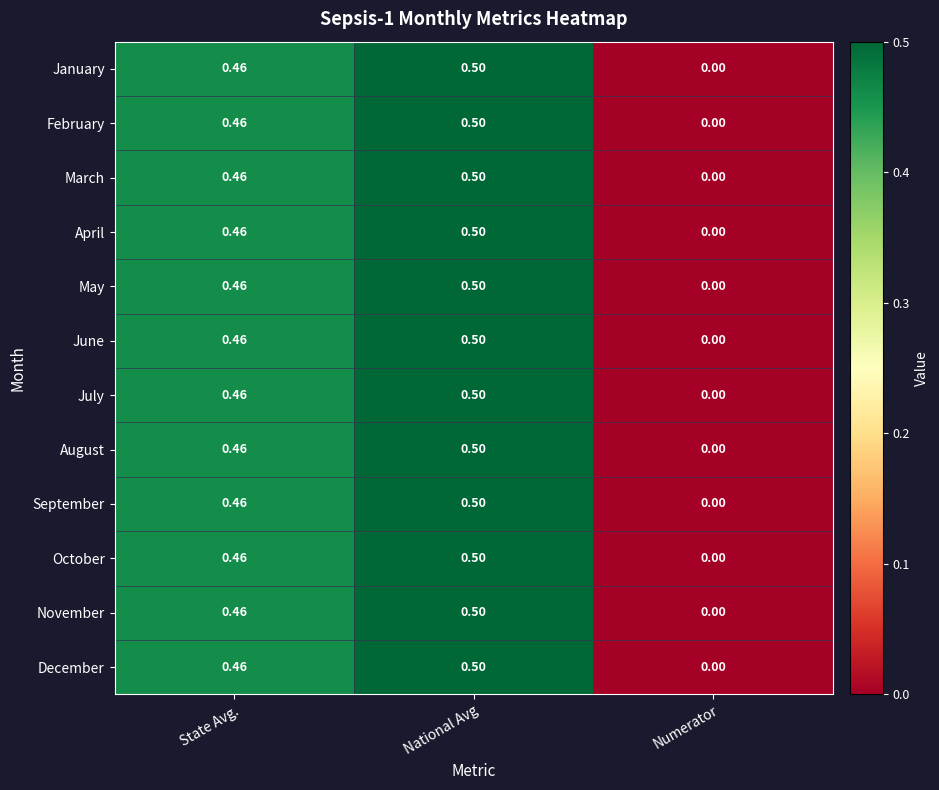

Rank the categories by September value from highest to lowest.

National Avg, State Avg., Numerator